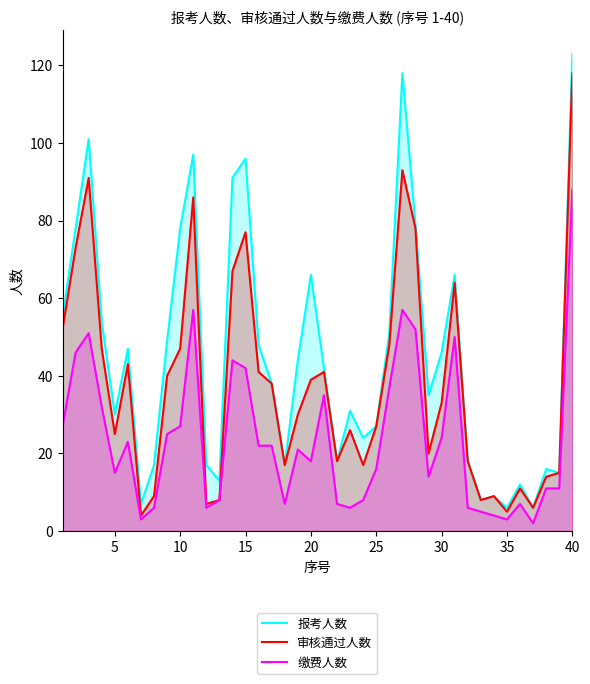

In 缴费人数, how many points are lower than both neighbors (excluding endpoints)?

9